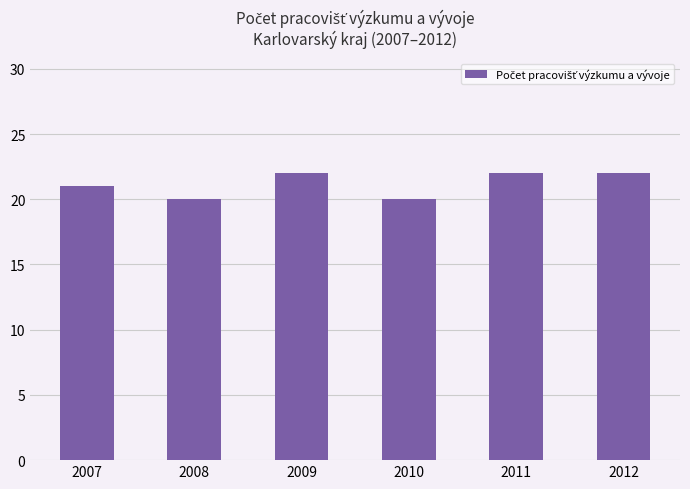

How many values are between 20 and 22?

6